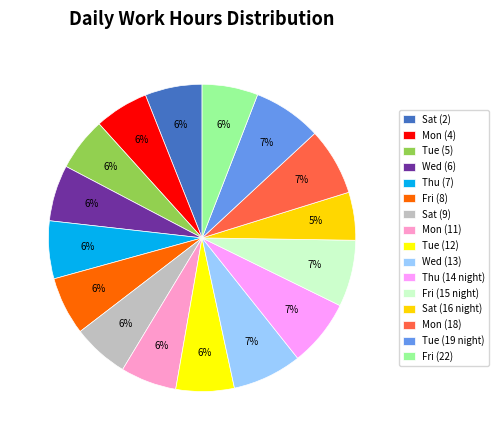

To the nearest percent, what percentage of the pie is Tue (19 night)?

7%